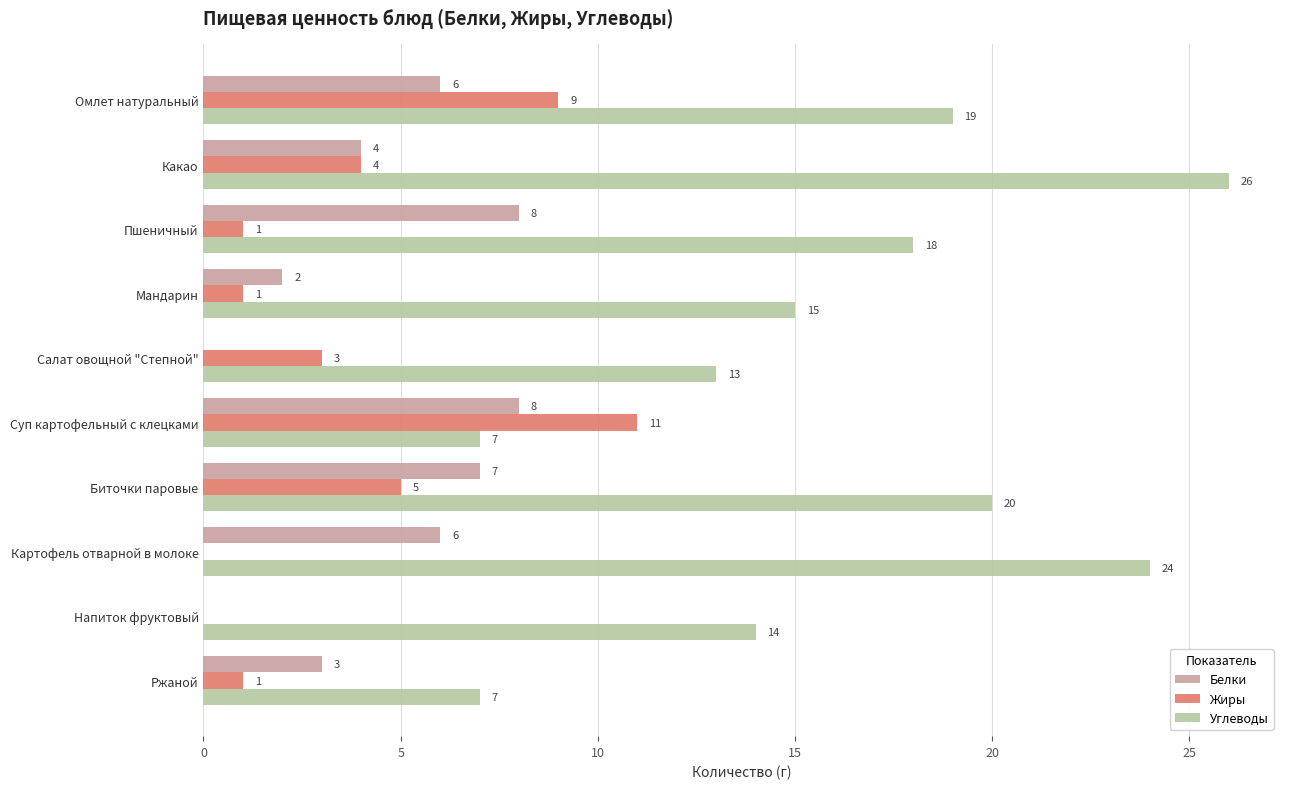

Where is Углеводы nearest to the value 16?

Мандарин